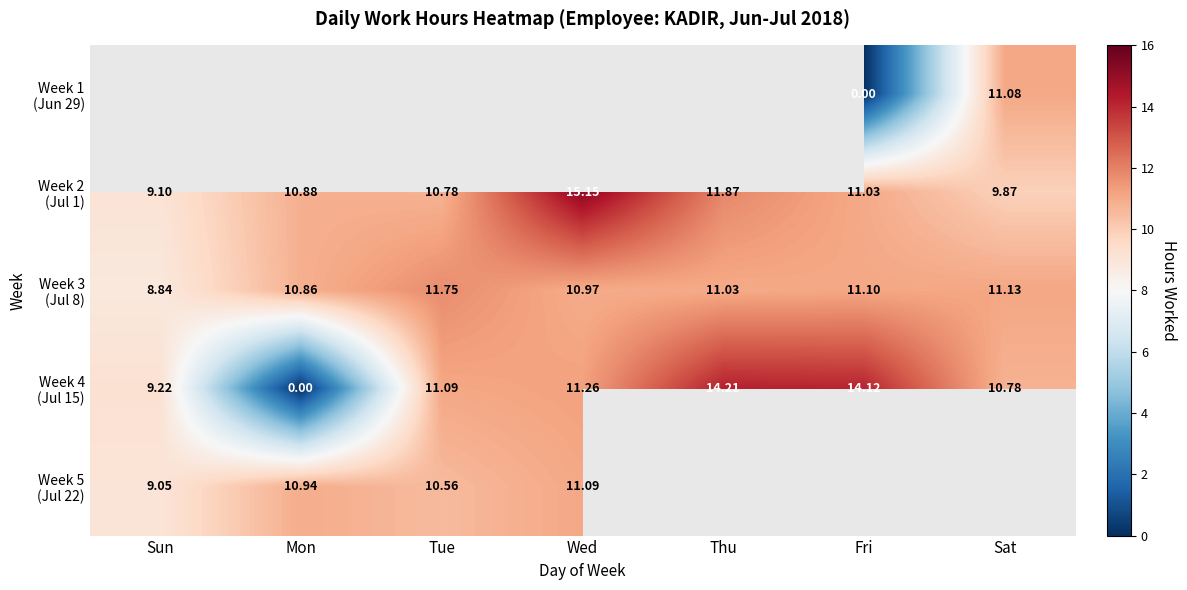

Rank the series at Sun from lowest to highest value.

Week 3 (Jul 8), Week 1 (Jun 29), Week 5 (Jul 22), Week 2 (Jul 1), Week 4 (Jul 15)